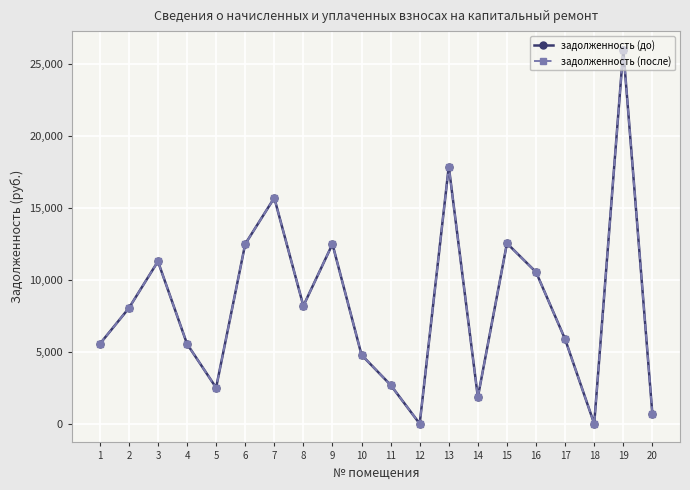

Does the chart have visible grid lines?

Yes